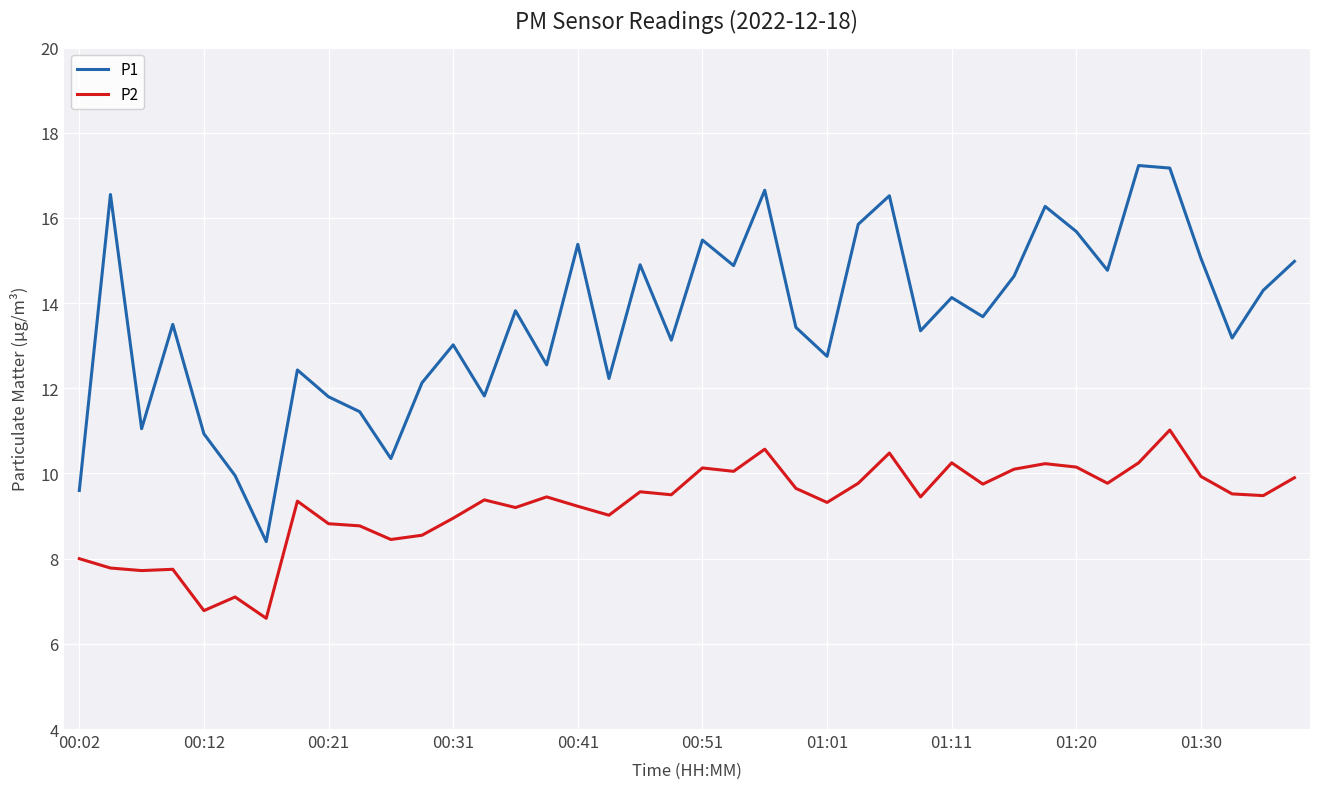

How many categories are shown in the chart?

40